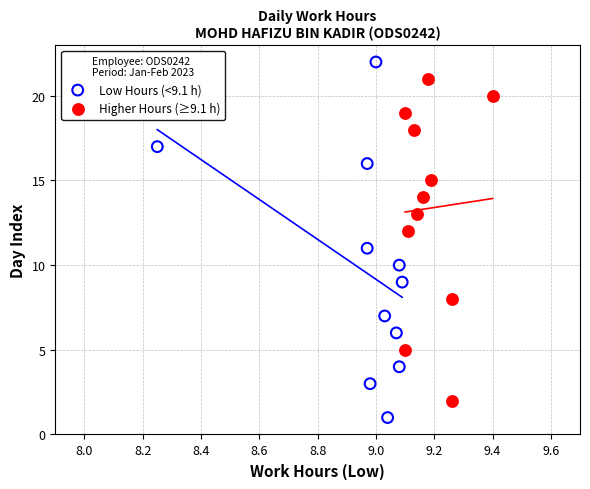

Which series reaches the minimum Y coordinate?

Low Hours (<9.1 h)